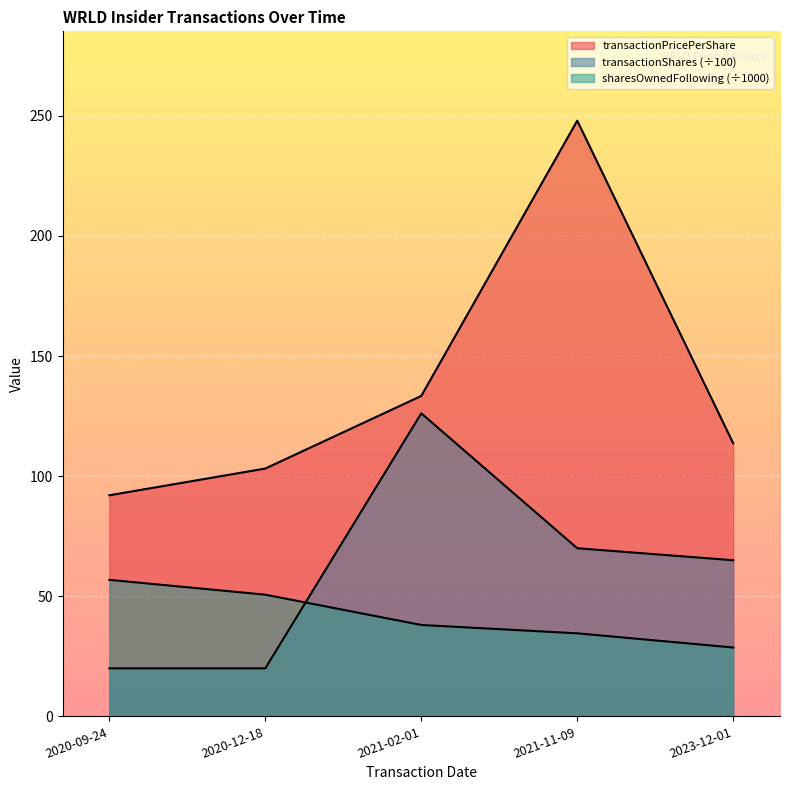

At which category does the chart reach its peak across all series?

2021-11-09